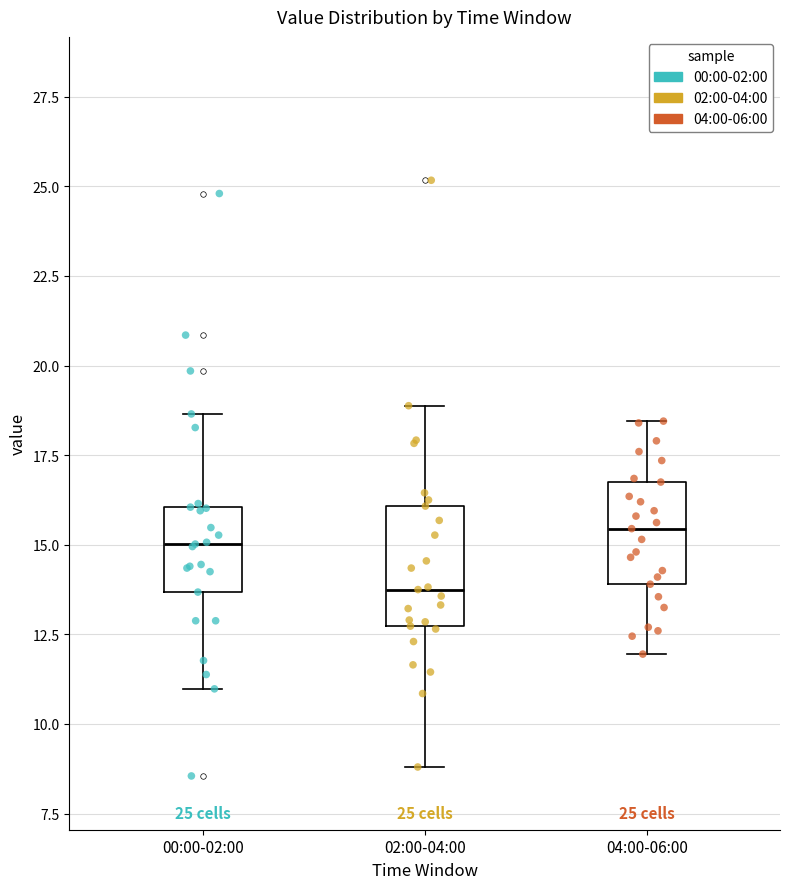

Where does the lower whisker of the box for 04:00-06:00 end on the y-axis? The values are not printed on the chart, so give them approximately, as read against the axis.

12.0